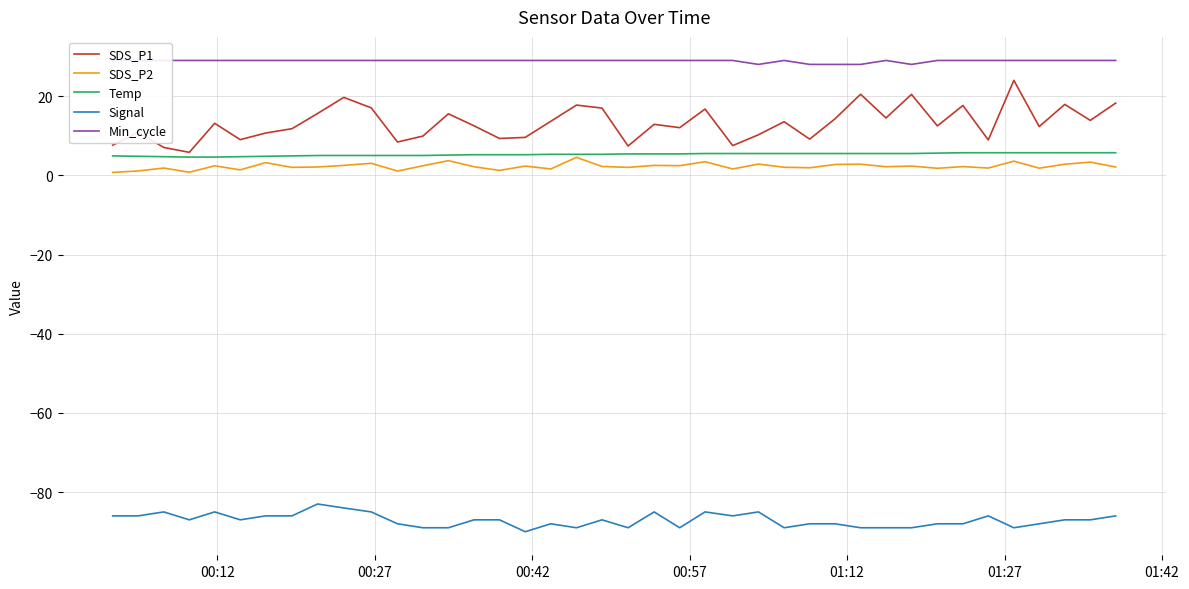

What is the difference between the maximum and second lowest values in the Signal series?

6.0